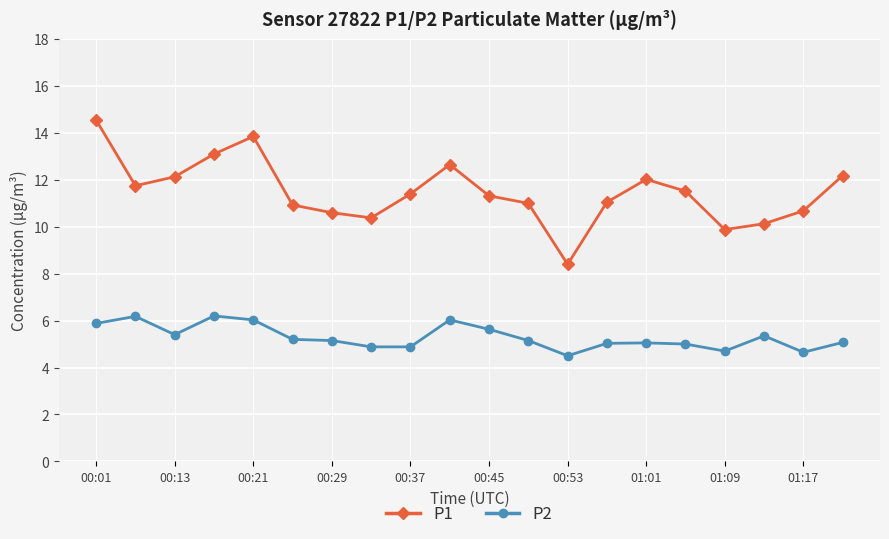

What is the sum of all P1 values?

229.5